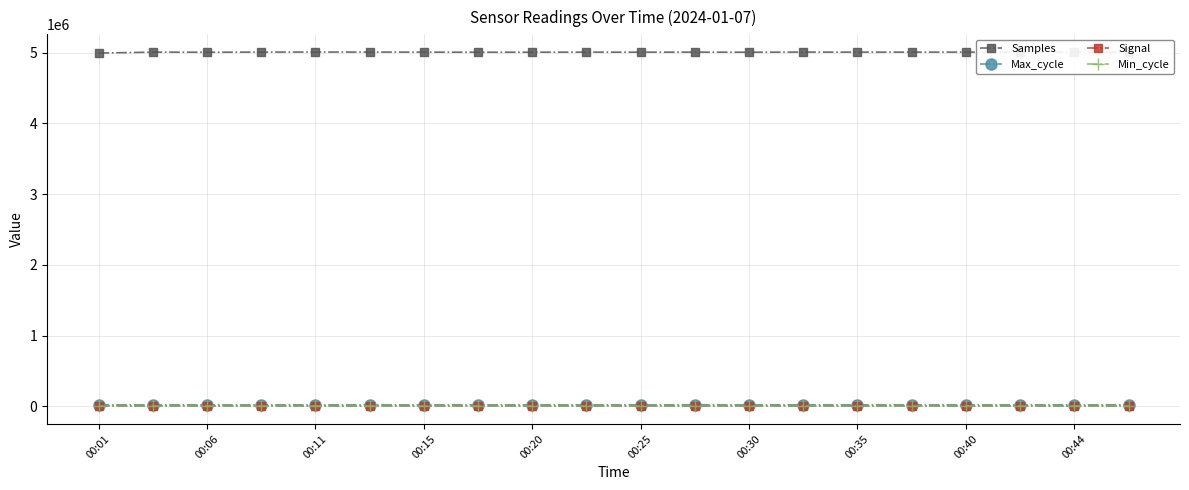

What are all the series names shown in the legend?

Samples, Max_cycle, Signal, Min_cycle